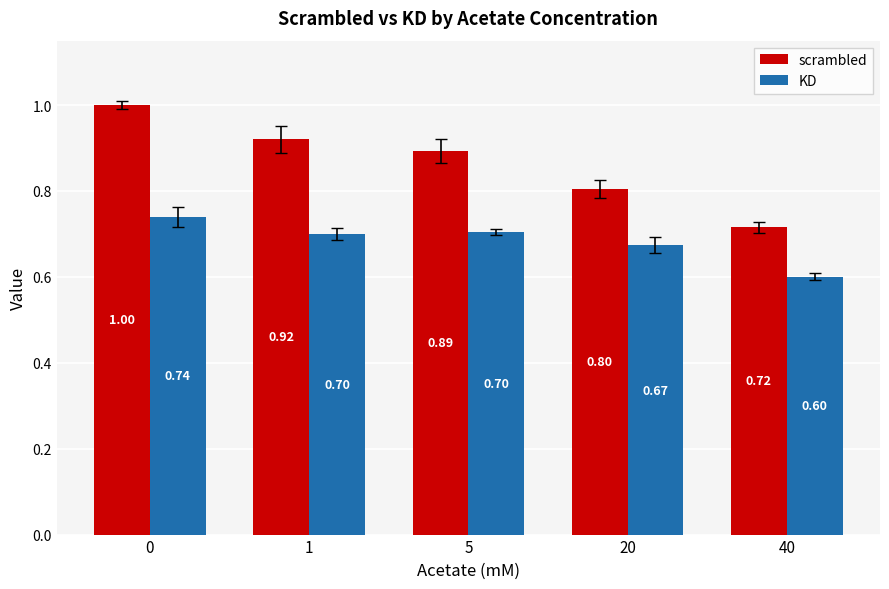

Which series has the widest spread of values?

scrambled